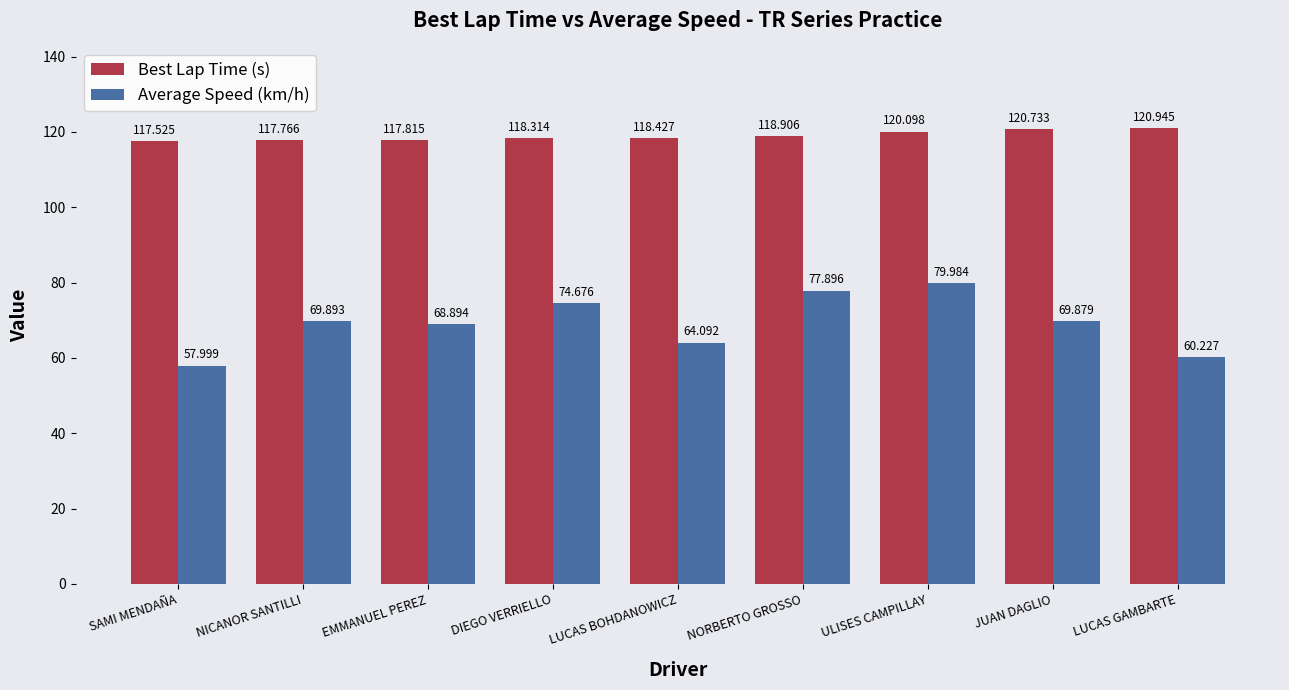

Reading left to right, transcribe all the data shown in this chart.

Best Lap Time (s): 117.5	117.8	117.8	118.3	118.4	118.9	120.1	120.7	120.9
Average Speed (km/h): 58.0	69.9	68.9	74.7	64.1	77.9	80.0	69.9	60.2